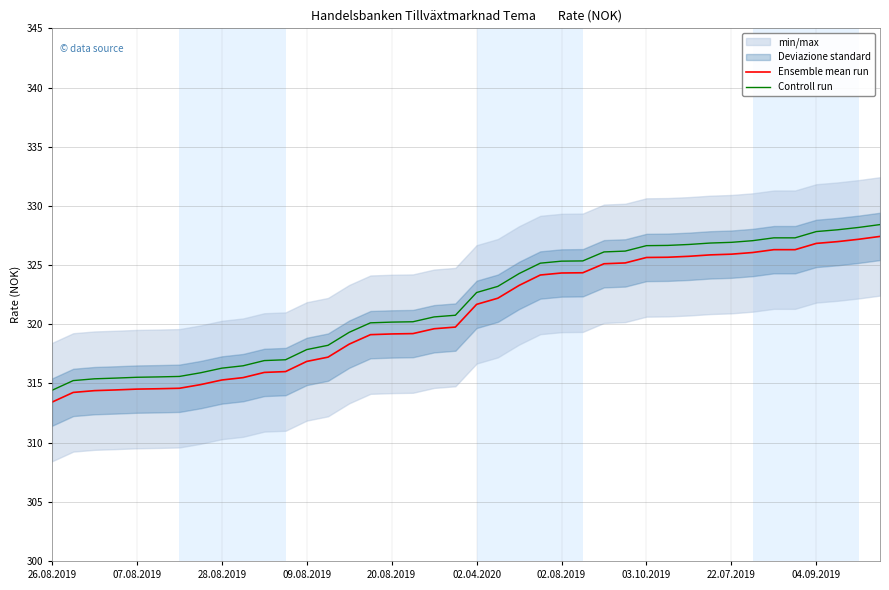

The Controll run series shows 320.2 at 20.08.2019. True or false?

True